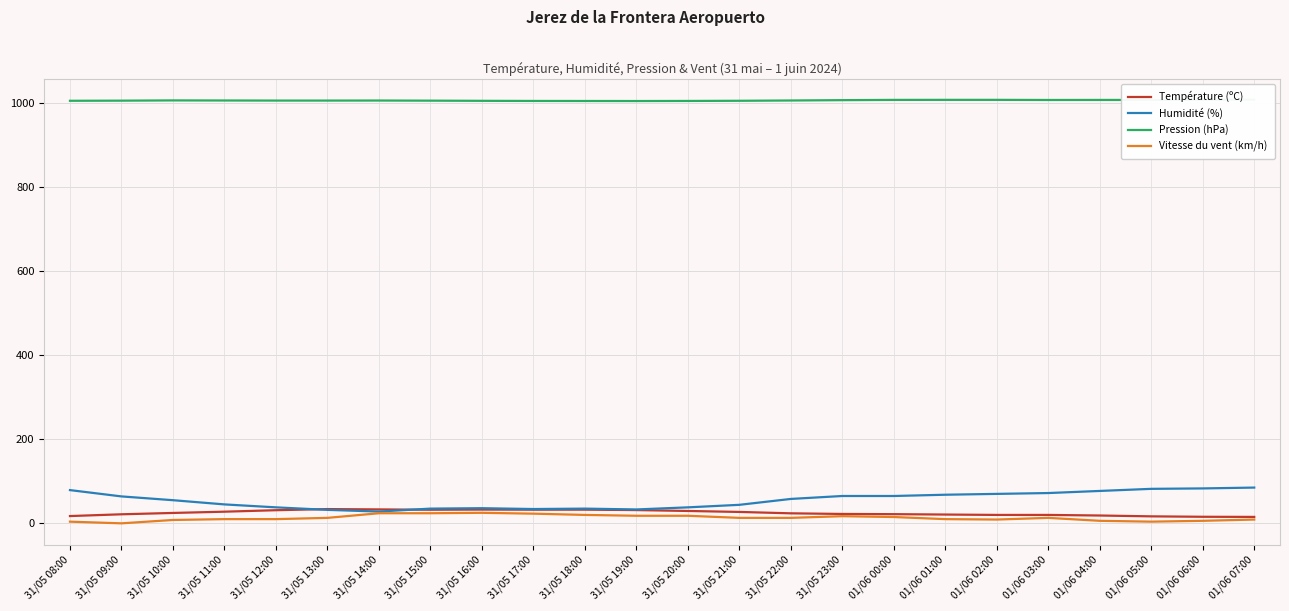

What is the maximum value for Vitesse du vent (km/h)?

25.0